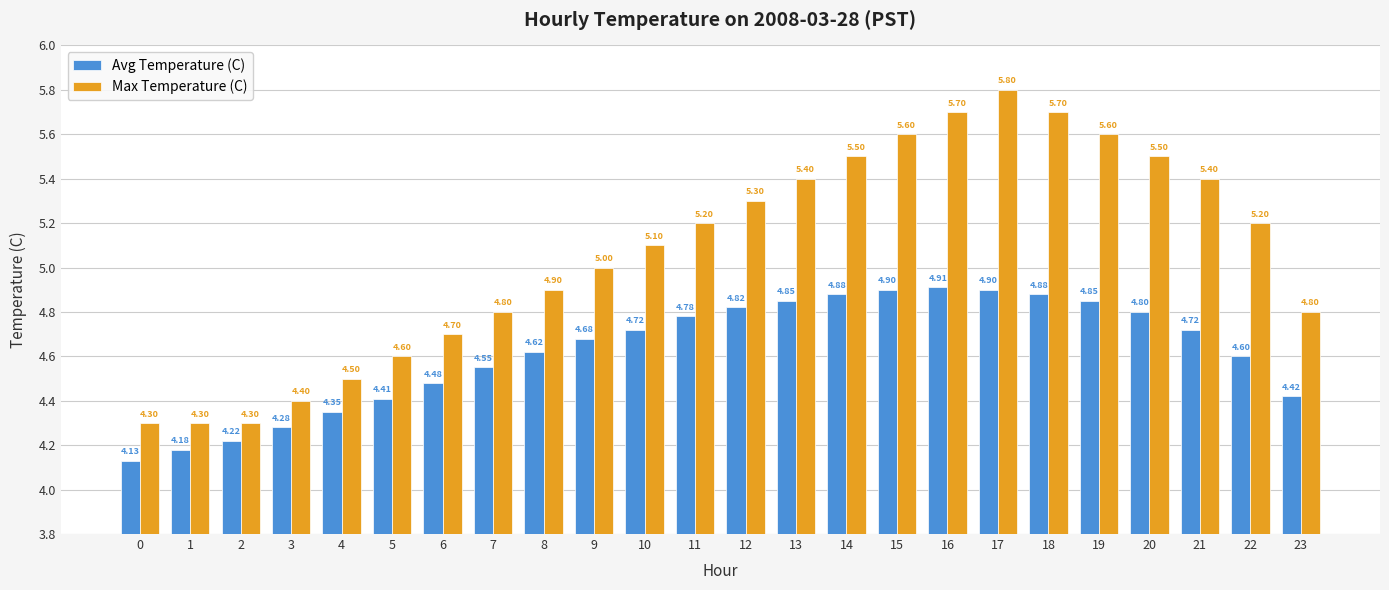

List the series in order of their peak value, highest first.

Max Temperature (C), Avg Temperature (C)